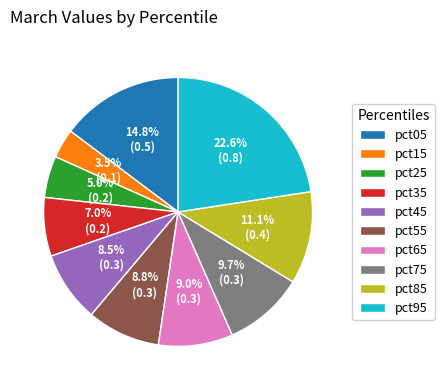

Does pct65 account for over 50% of the chart?

No